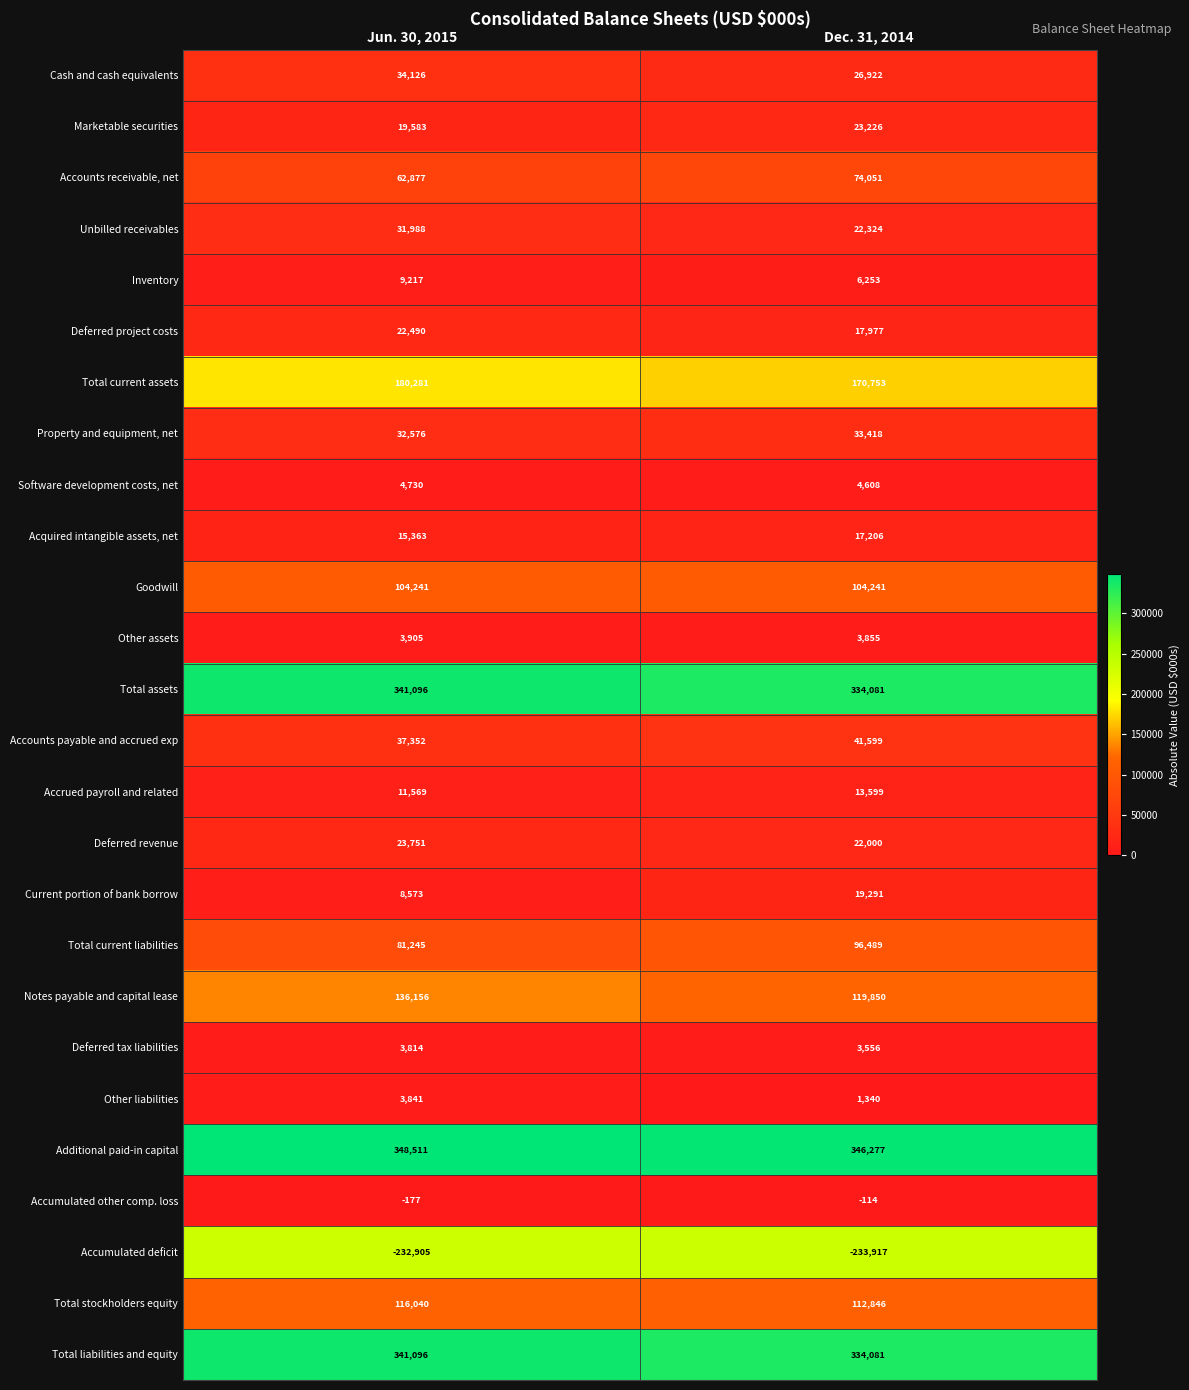

What is the spread (max minus min) of values at Jun. 30, 2015?

581416